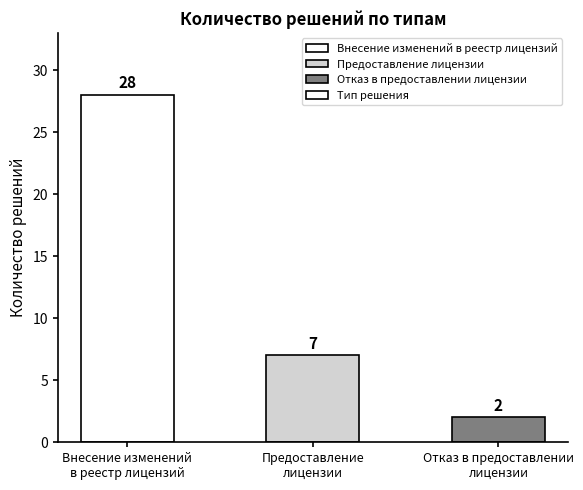

Does the chart contain any negative values?

No